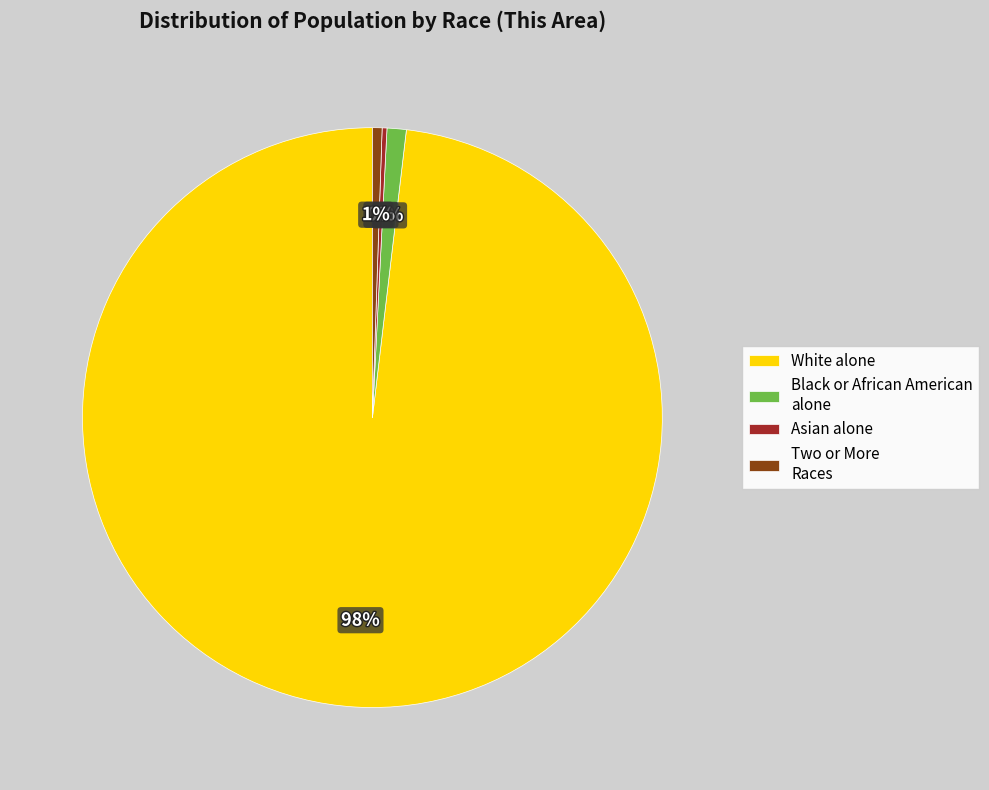

Which slice represents more than half of the pie?

White alone